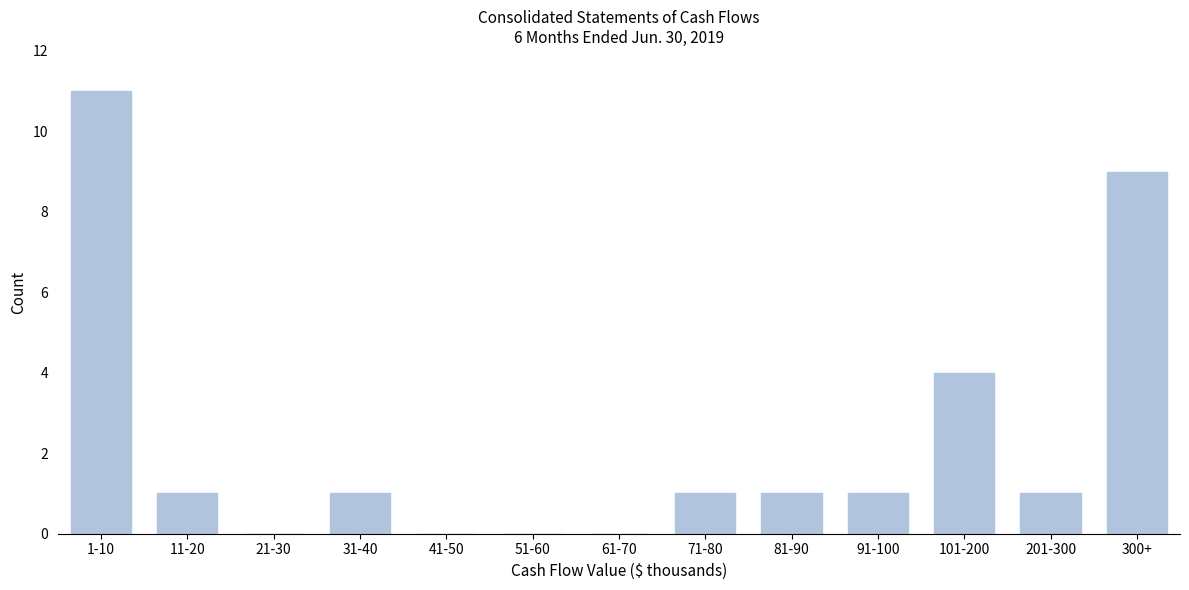

Reading left to right, extract all data points from this chart.

1-10=11	11-20=1	21-30=0	31-40=1	41-50=0	51-60=0	61-70=0	71-80=1	81-90=1	91-100=1	101-200=4	201-300=1	300+=9